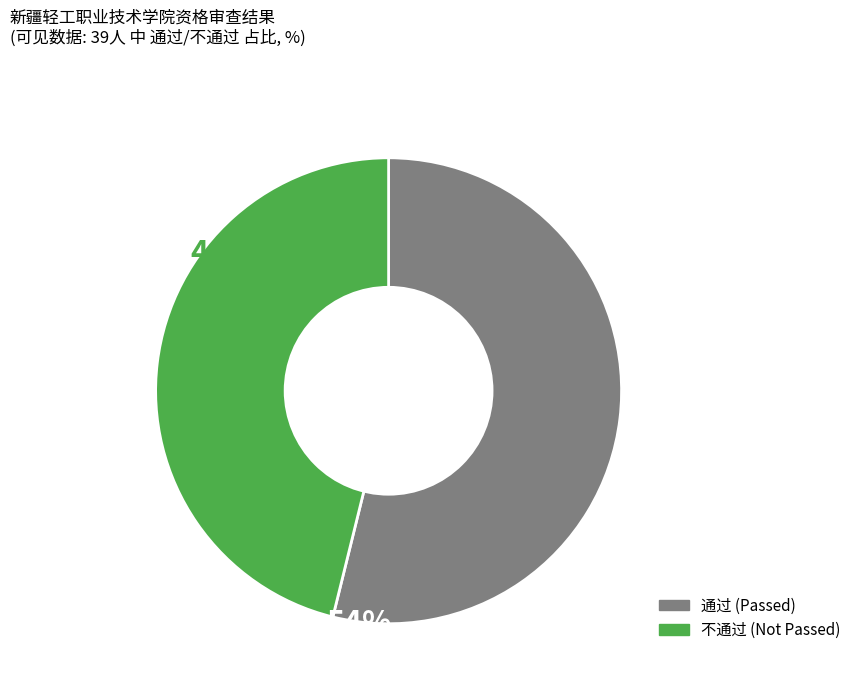

Is 通过 the majority of the pie?

Yes